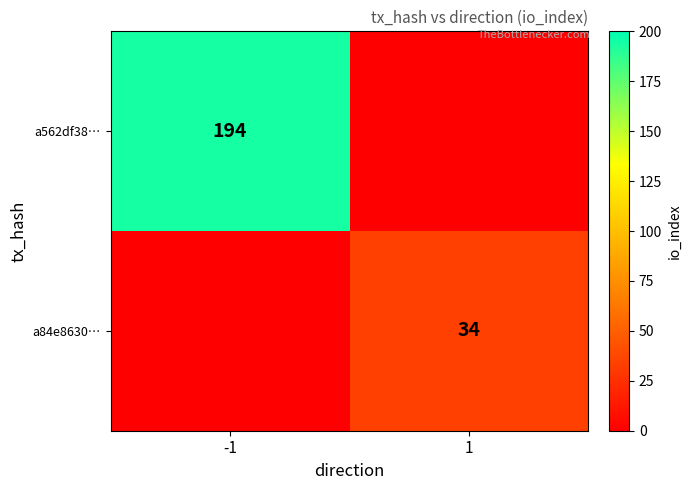

True or false: a84e8630… has a value of 18 at 1.

False